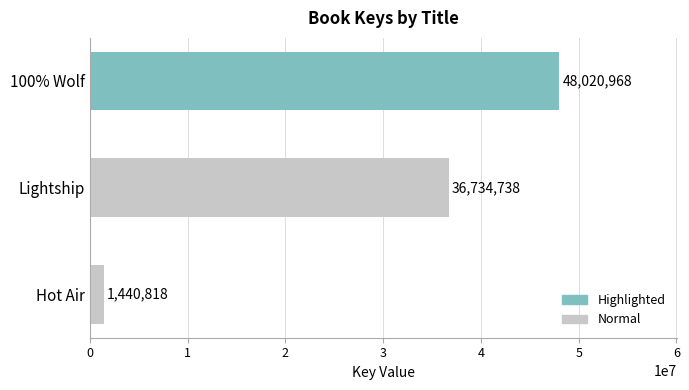

How many values are between 1440818 and 48020968?

3